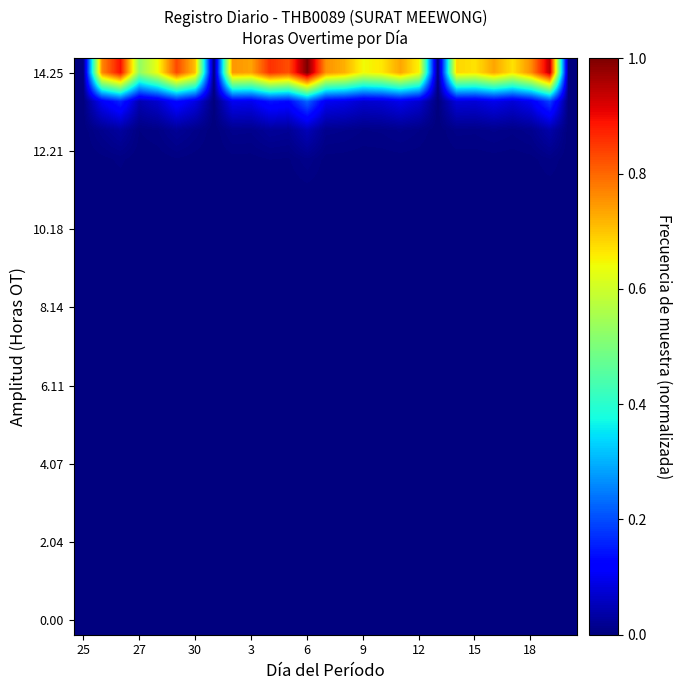

How many series are shown in this chart?

20